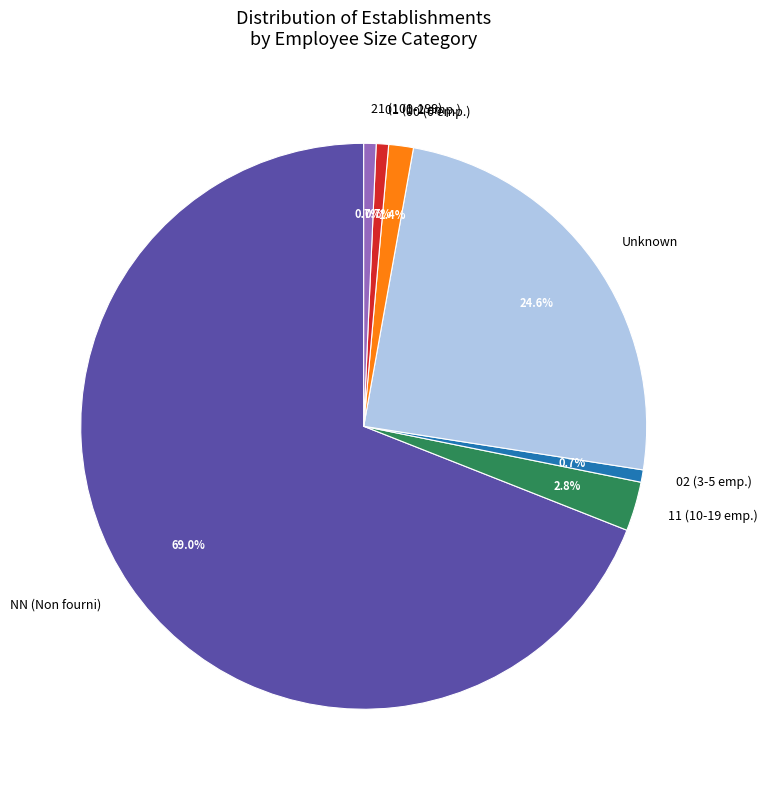

What is the majority slice?

NN (Non fourni)